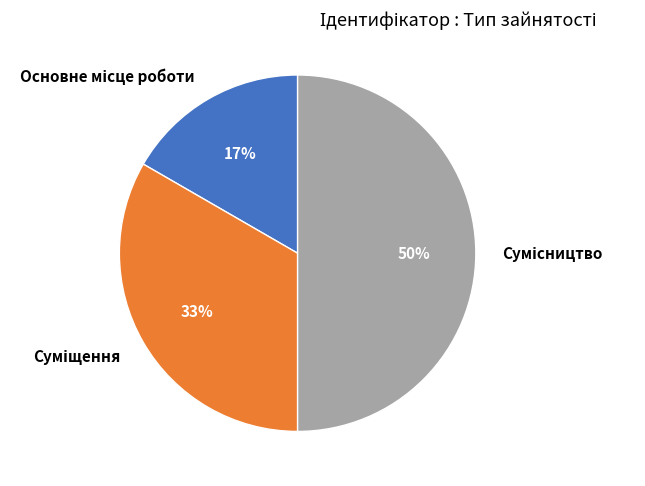

To the nearest percent, what is the difference between the largest and smallest slice percentages?

33%